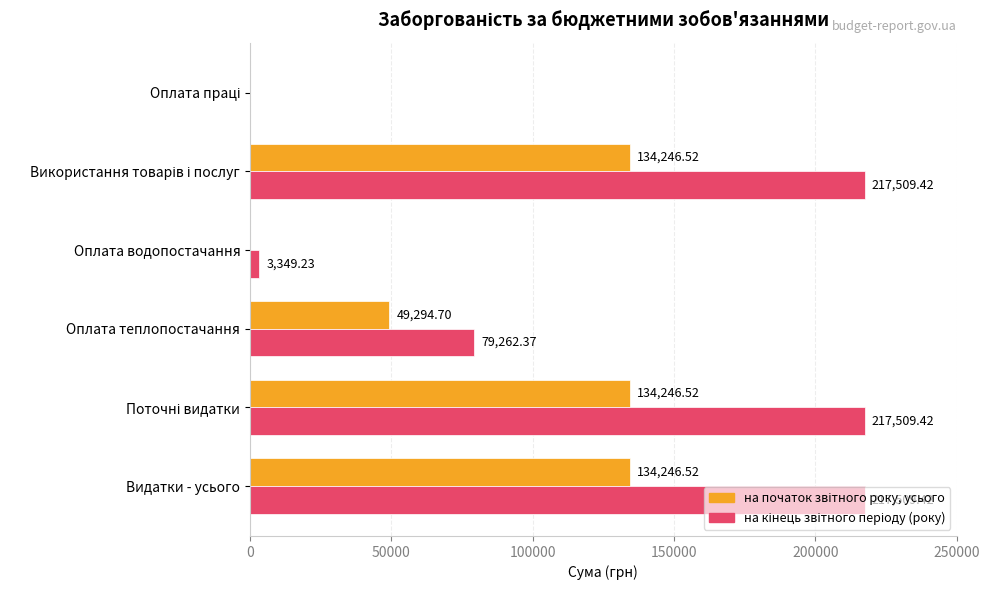

What is the total value across all series at Оплата водопостачання?

3349.2